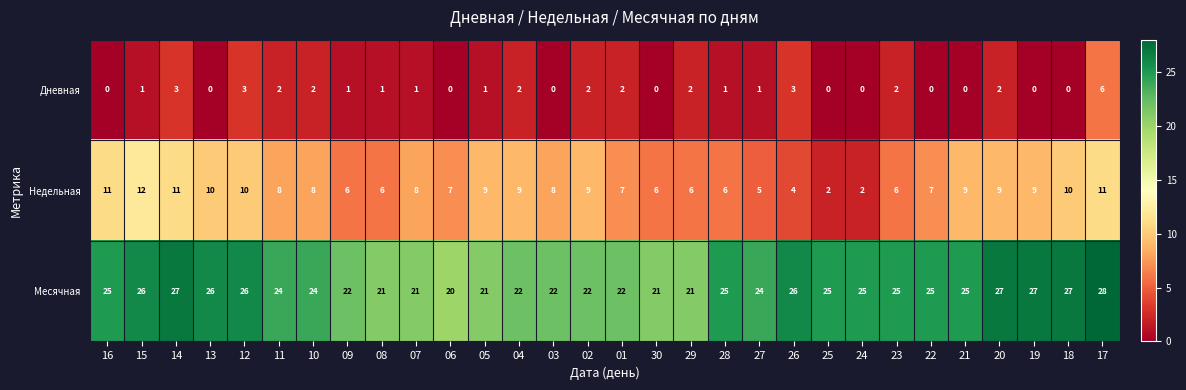

What is the average value of the Недельная series?

8